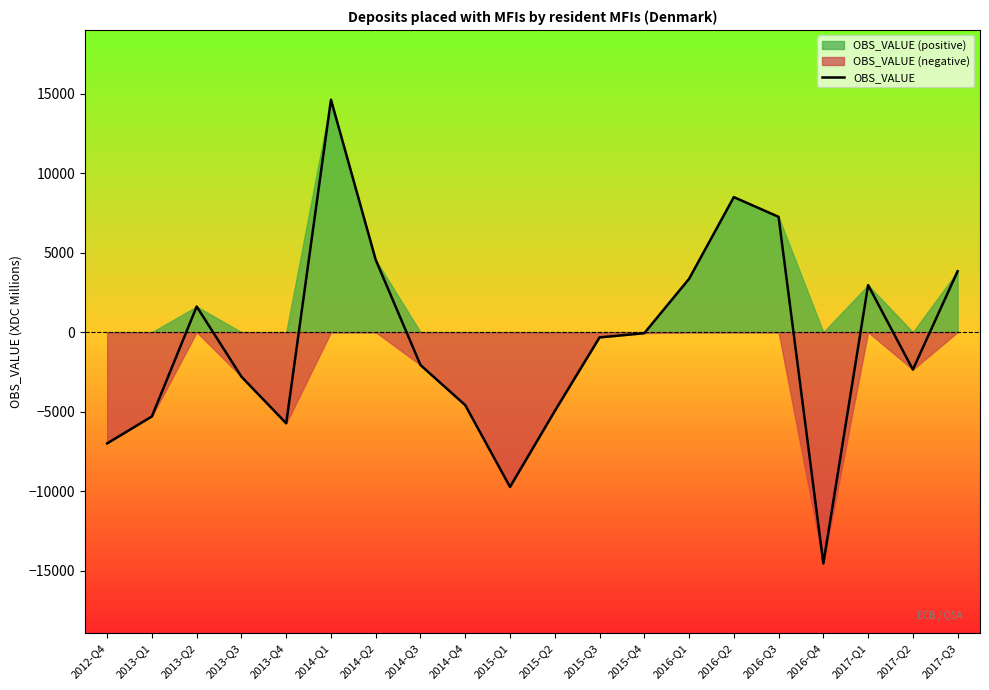

Where is the first local minimum?

2013-Q4